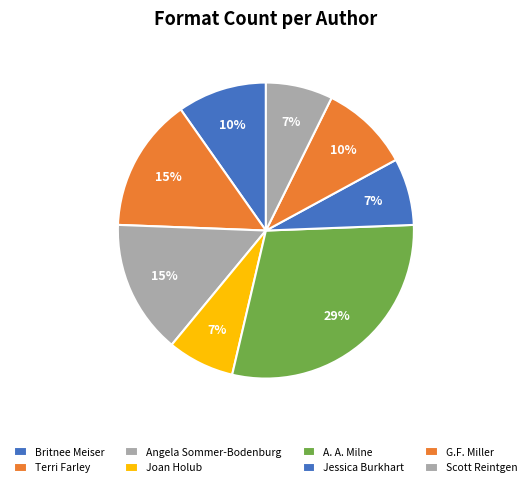

Is there any slice that represents more than half of the pie?

No